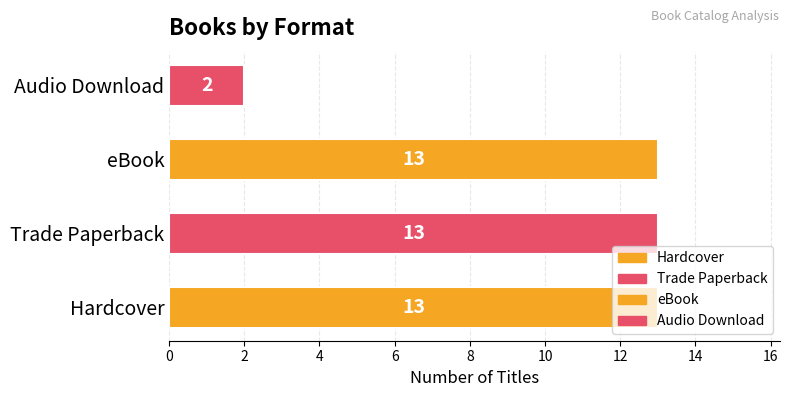

Does the chart contain any negative values?

No